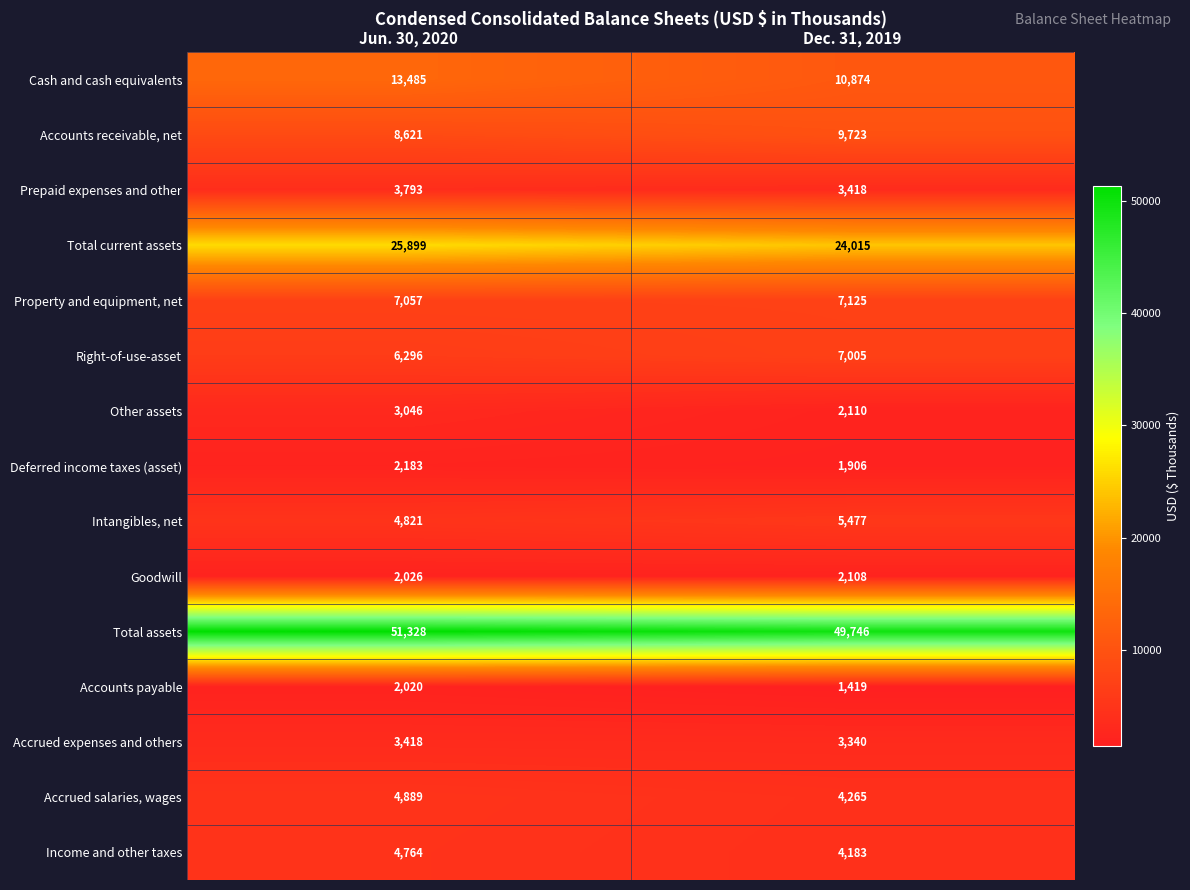

Reading left to right, list all the values displayed in this chart.

Cash and cash equivalents: 13485	10874
Accounts receivable, net: 8621	9723
Prepaid expenses and other: 3793	3418
Total current assets: 25899	24015
Property and equipment, net: 7057	7125
Right-of-use-asset: 6296	7005
Other assets: 3046	2110
Deferred income taxes (asset): 2183	1906
Intangibles, net: 4821	5477
Goodwill: 2026	2108
Total assets: 51328	49746
Accounts payable: 2020	1419
Accrued expenses and others: 3418	3340
Accrued salaries, wages: 4889	4265
Income and other taxes: 4764	4183